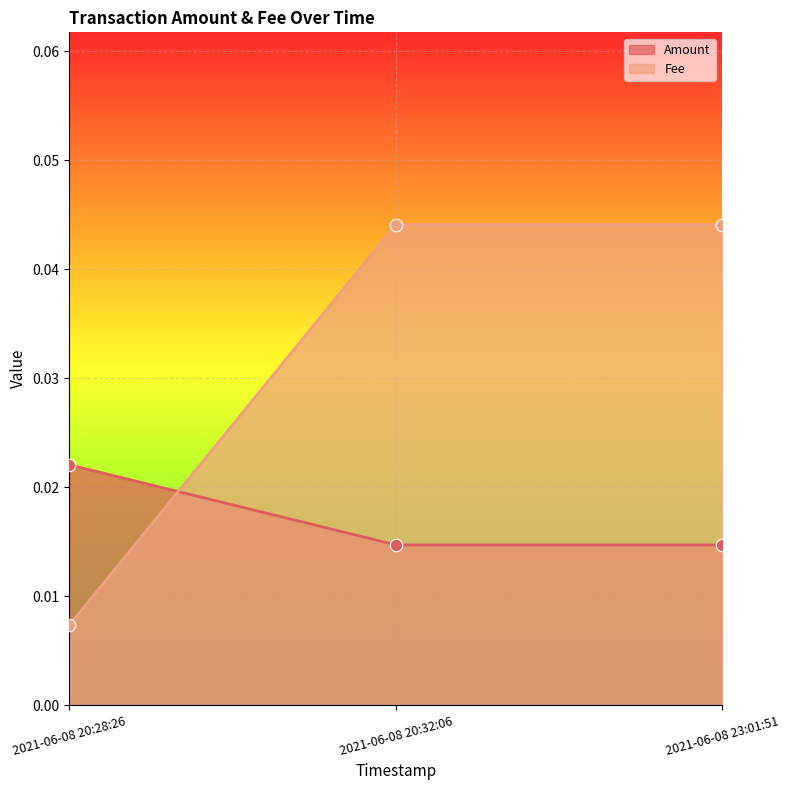

Which series contains the highest Y value?

Fee